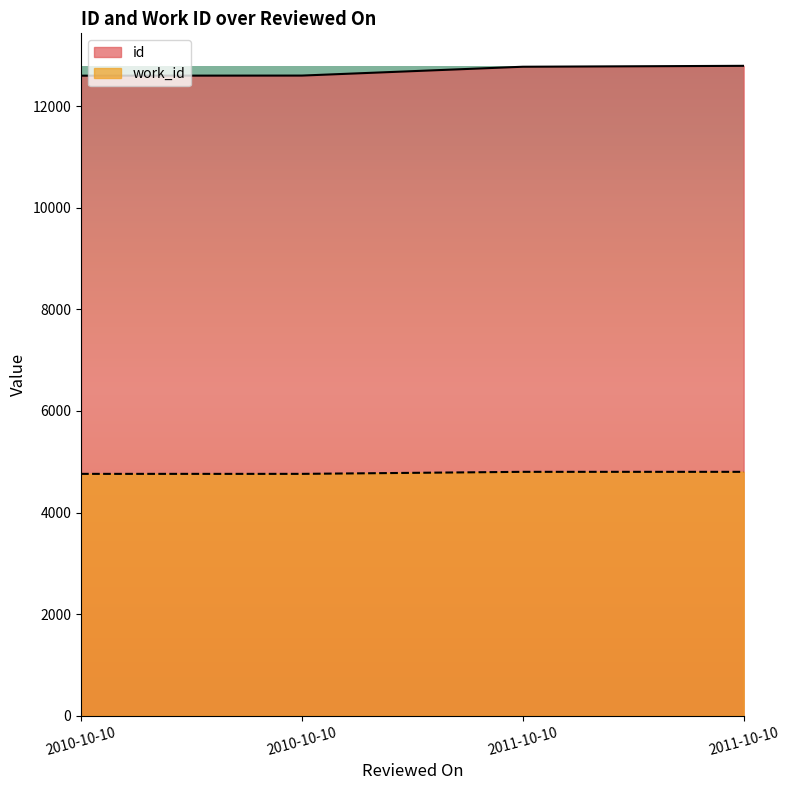

Read the id value at 2010-10-10, to the nearest 50.

12600